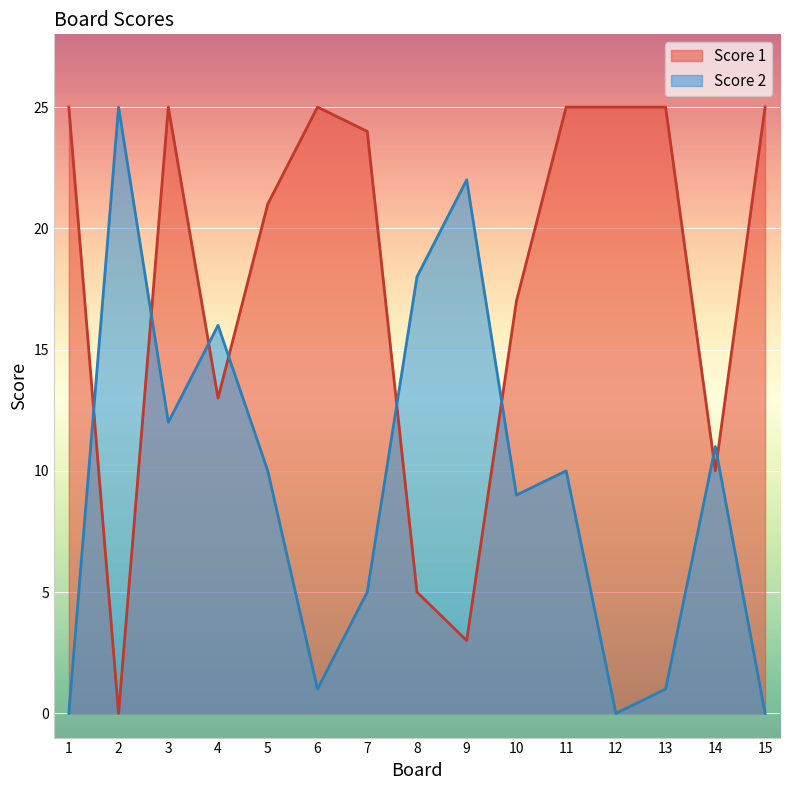

How many data points does each series have?

15